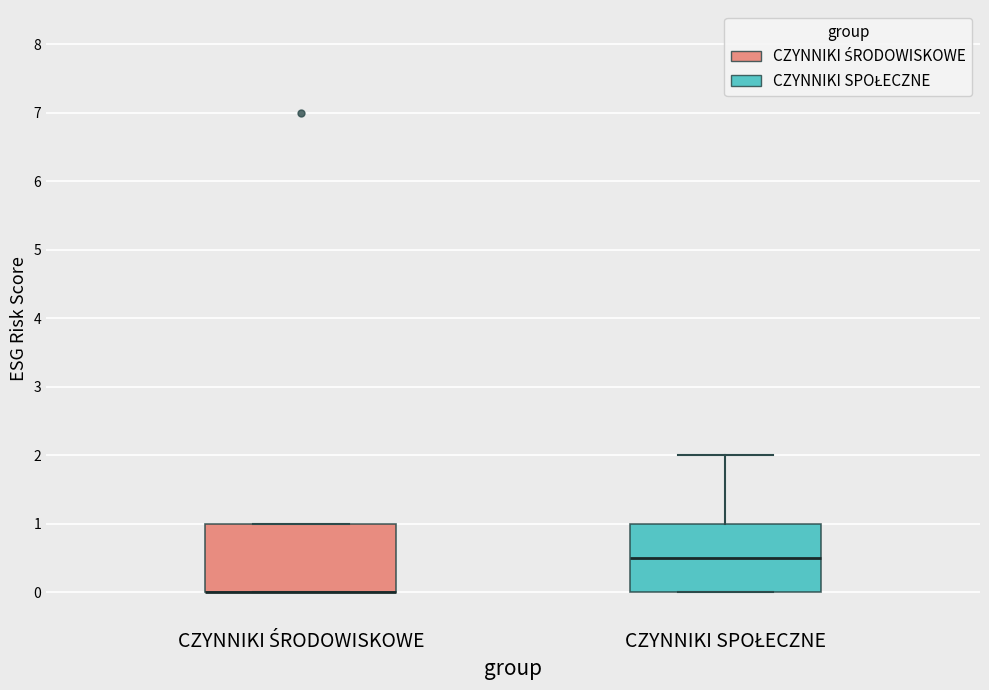

Reading left to right, transcribe this box plot: for each box, give where its median line is, the range the box spans, and where its two whiskers end, as read against the y-axis. The values are not printed on the chart, so give them approximately, as read against the axis.

CZYNNIKI ŚRODOWISKOWE: median 0.0 (drawn on the box's lower edge), box 0.0 to 1.0, whiskers 0.0 to 1.0
CZYNNIKI SPOŁECZNE: median 0.5, box 0.0 to 1.0, whiskers 0.0 to 2.0